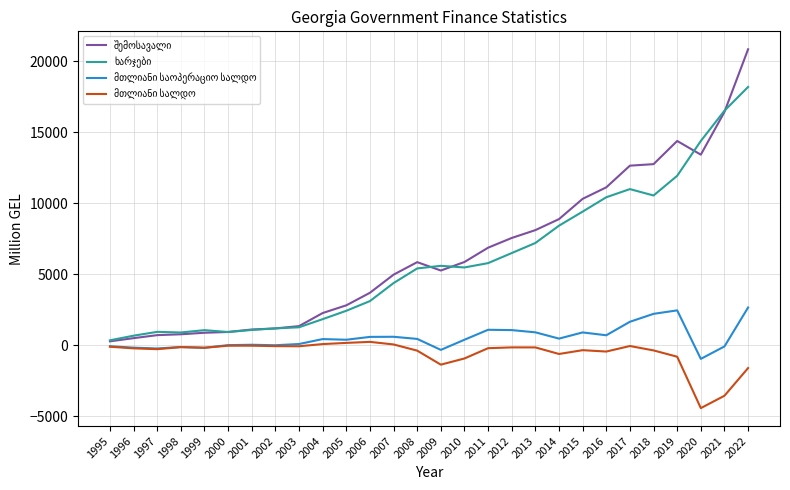

At which category does the chart reach its minimum across all series?

2020